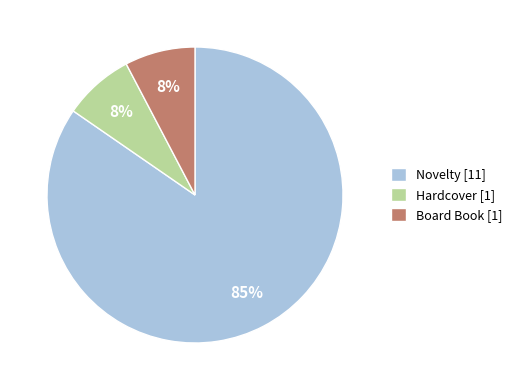

Between Novelty [11] and Board Book [1], which is larger?

Novelty [11]